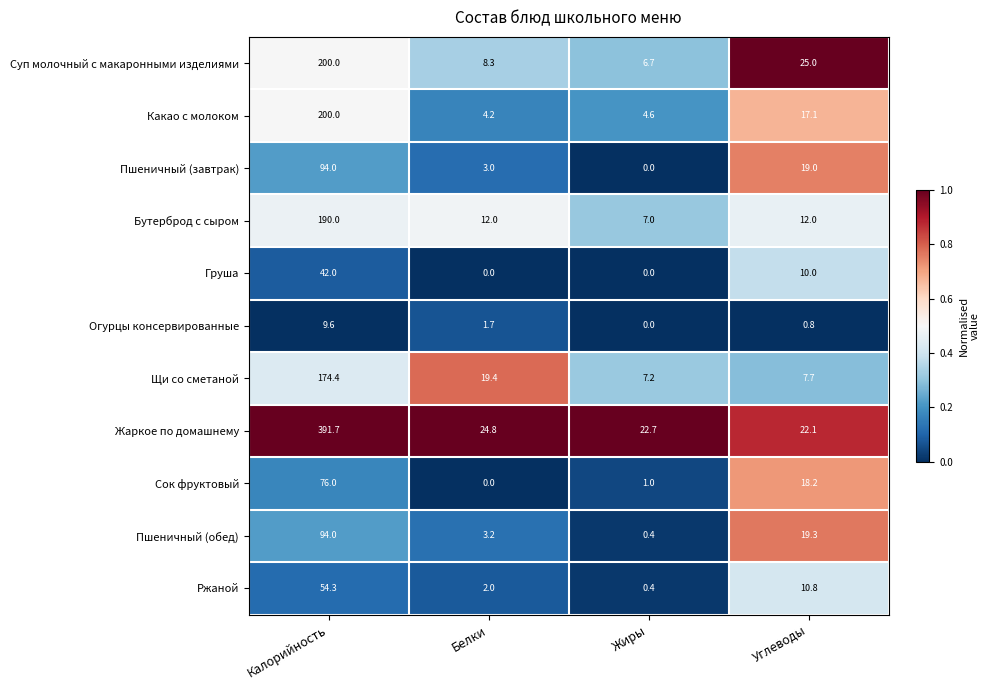

The value of Щи со сметаной at Углеводы is 7.7. True or false?

True